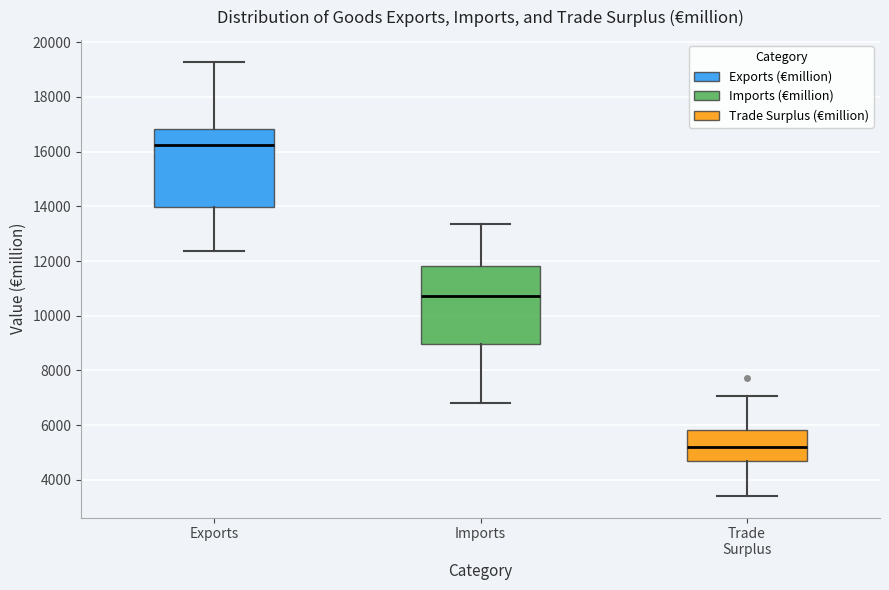

Reading left to right, read every box against the y-axis: the position of its median line, the range the box covers, and the ends of its whiskers. The values are not printed on the chart, so give them approximately, as read against the axis.

Exports: median 16200, box 14000 to 16800, whiskers 12400 to 19200
Imports: median 10800, box 9000 to 11800, whiskers 6800 to 13400
Trade Surplus: median 5200, box 4600 to 5800, whiskers 3400 to 7000